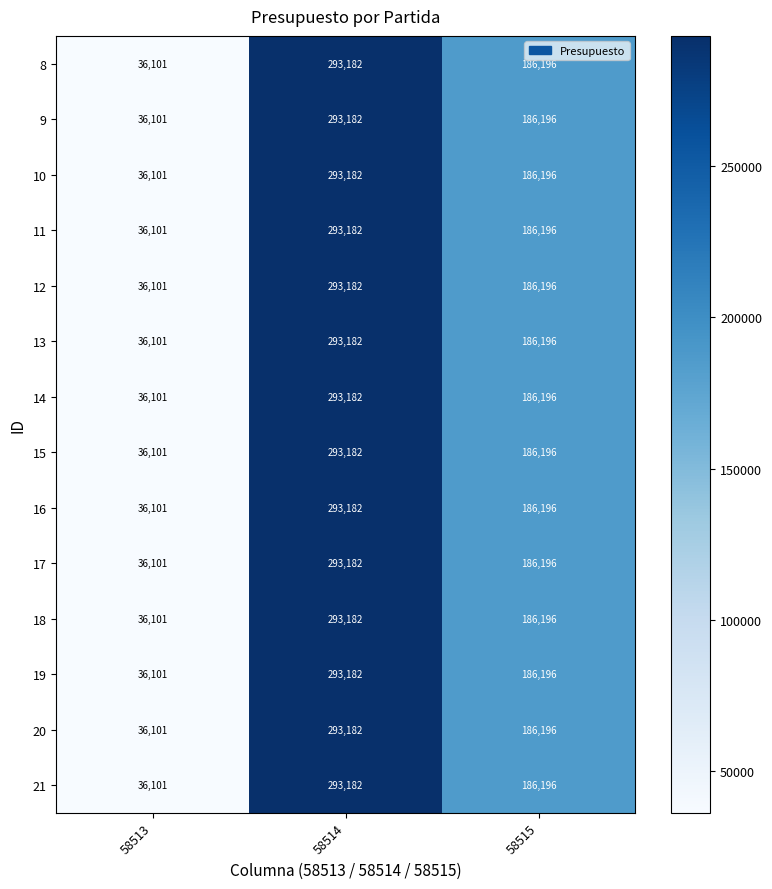

Rank the categories by 16 value from highest to lowest.

58514, 58515, 58513